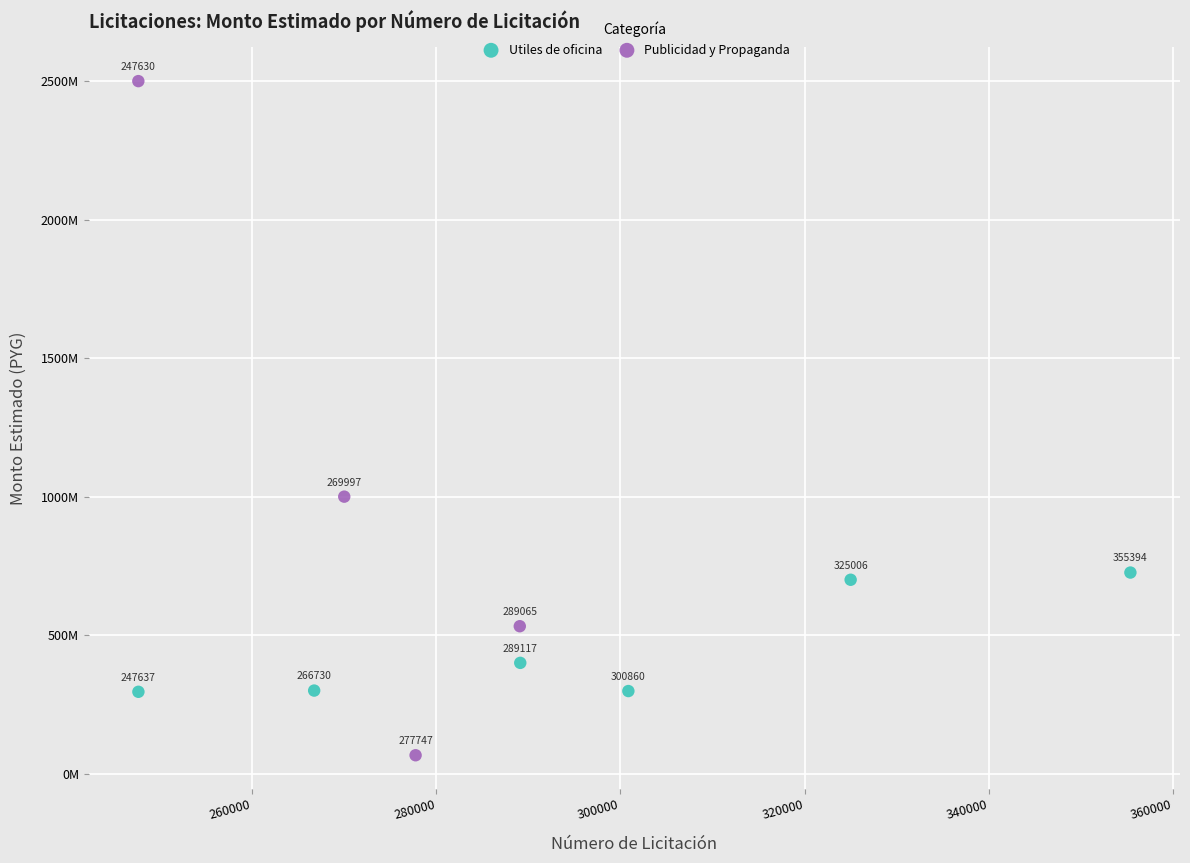

What are all the series names shown in the legend?

Utiles de oficina, Publicidad y Propaganda